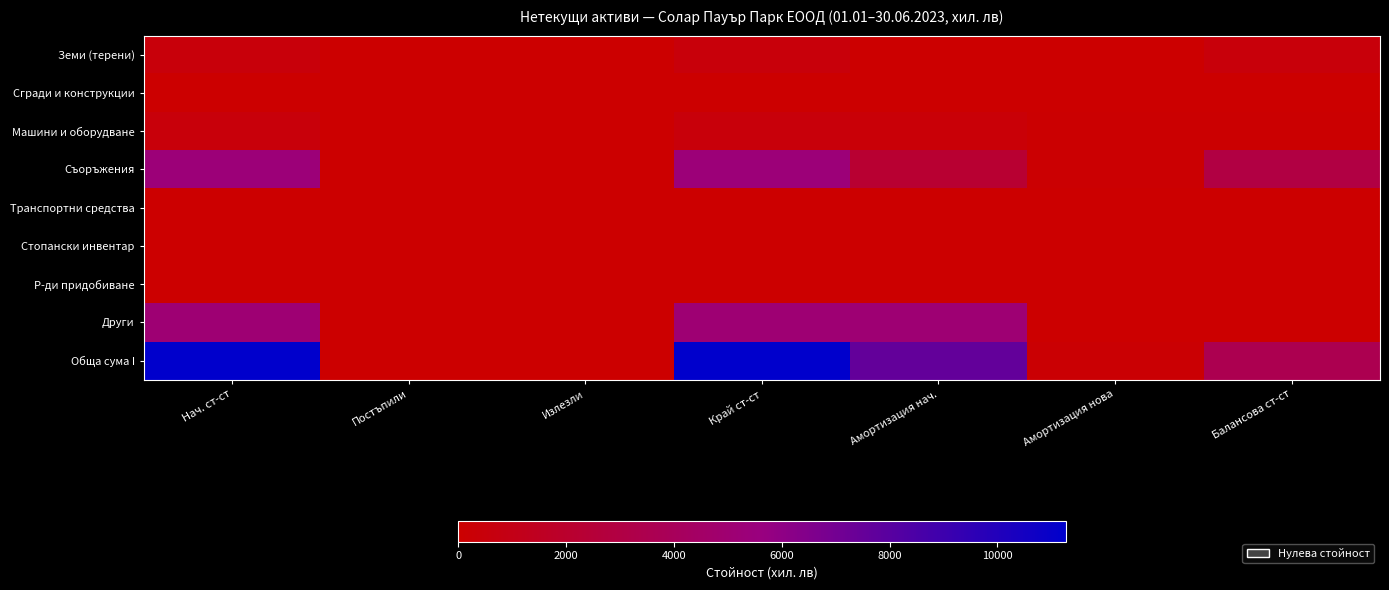

Which label corresponds to the smallest value in the chart?

Постъпили